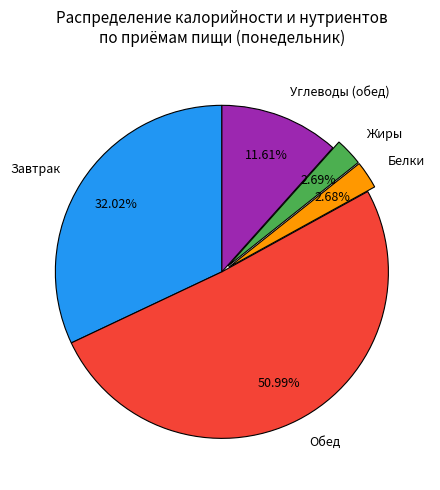

To the nearest percent, what is the combined percentage of Завтрак and Обед?

83%